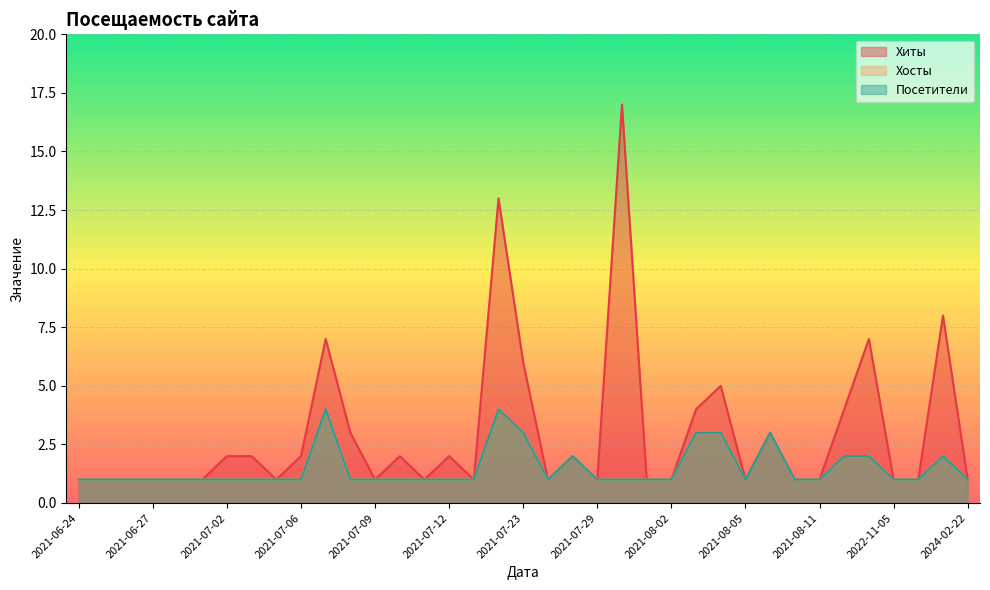

Read the Хосты value at 2021-07-06.

1